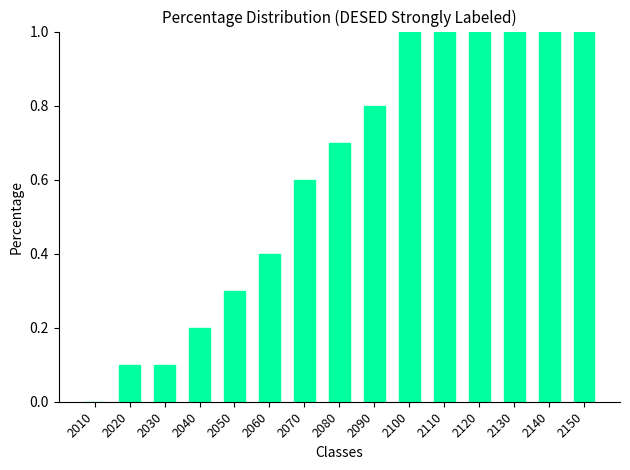

Is it true that the value at 2080 is 1.0?

False